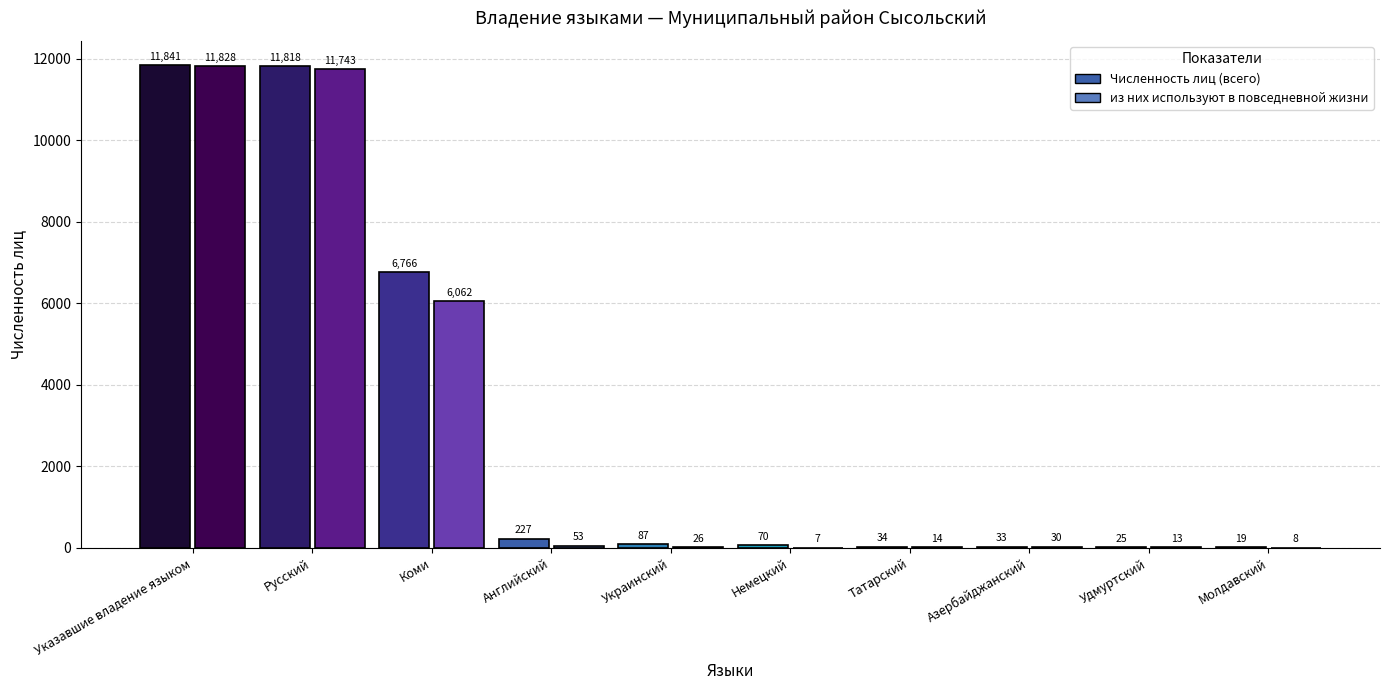

What is the maximum value shown in the chart?

11841